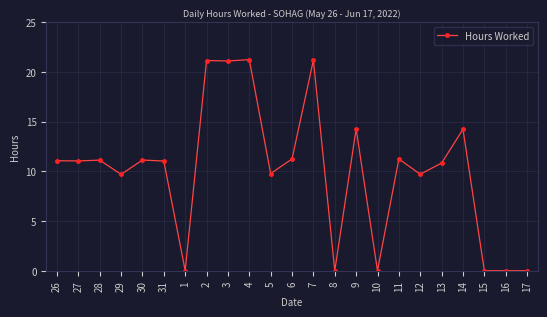

True or false: the data shows 21.2 at 4.

True